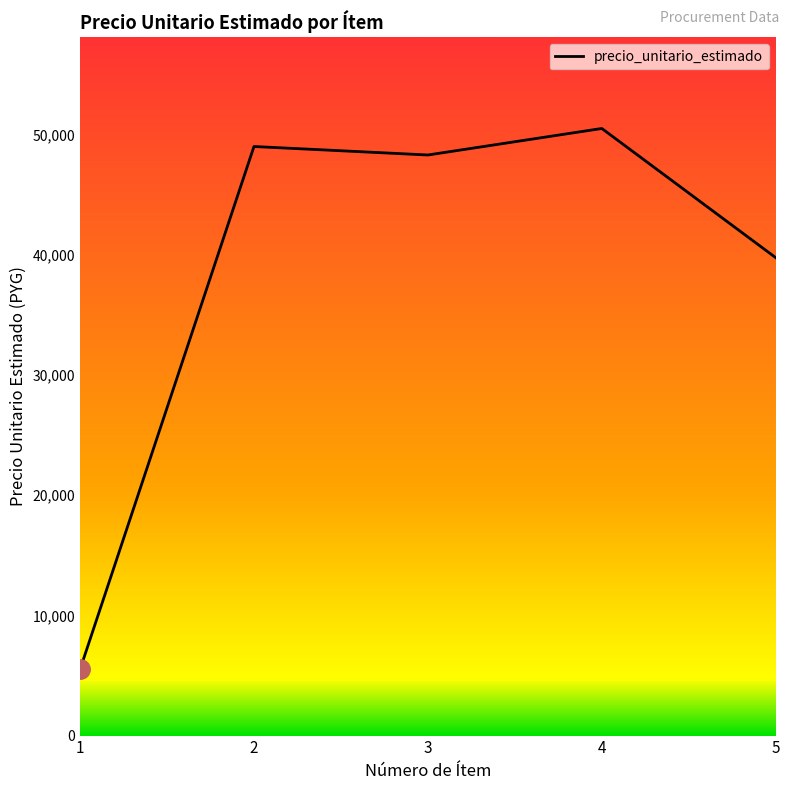

Rank the categories by value from lowest to highest.

1, 5, 3, 2, 4